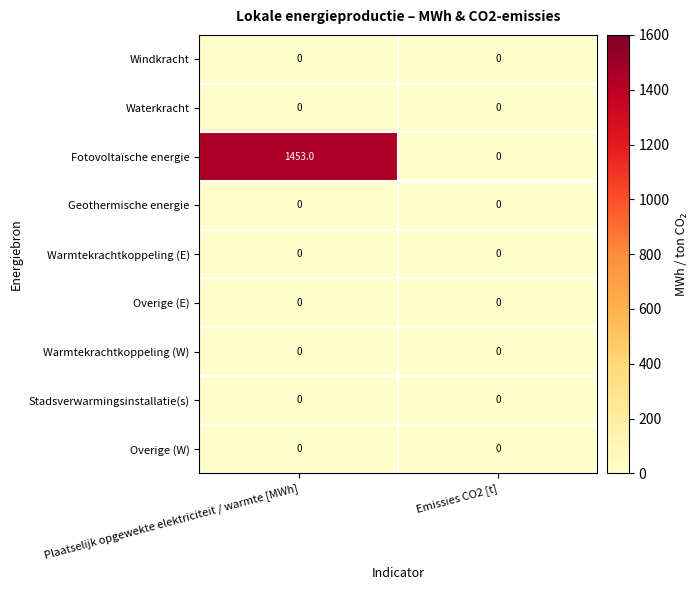

Reading right to left, transcribe all the data shown in this chart.

Windkracht: 0	0
Waterkracht: 0	0
Fotovoltaïsche energie: 0	1453
Geothermische energie: 0	0
Warmtekrachtkoppeling (E): 0	0
Overige (E): 0	0
Warmtekrachtkoppeling (W): 0	0
Stadsverwarmingsinstallatie(s): 0	0
Overige (W): 0	0